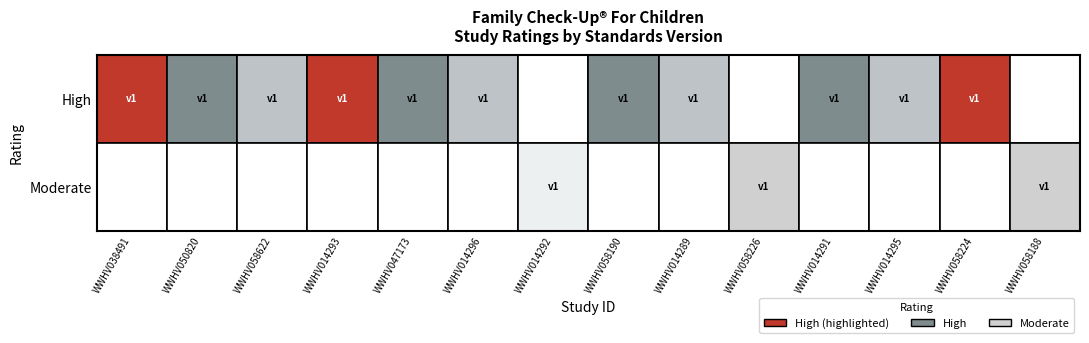

At which category is the sum across all series the highest?

WWHV038491